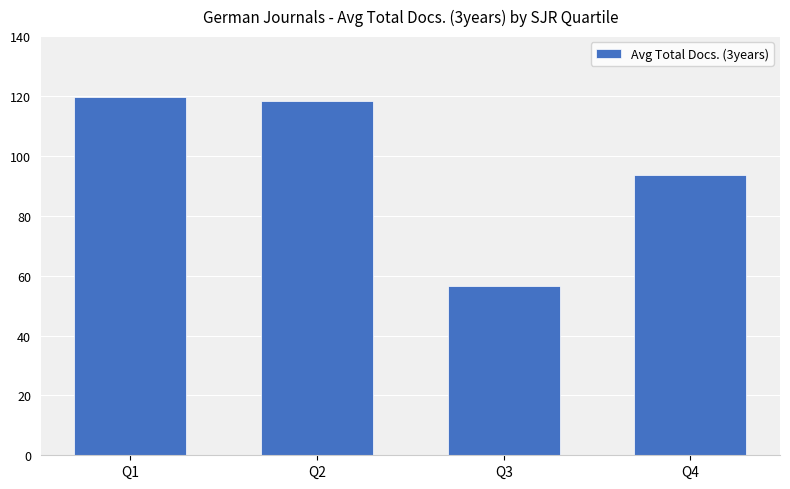

List the labels in order of value, largest first.

Q1, Q2, Q4, Q3